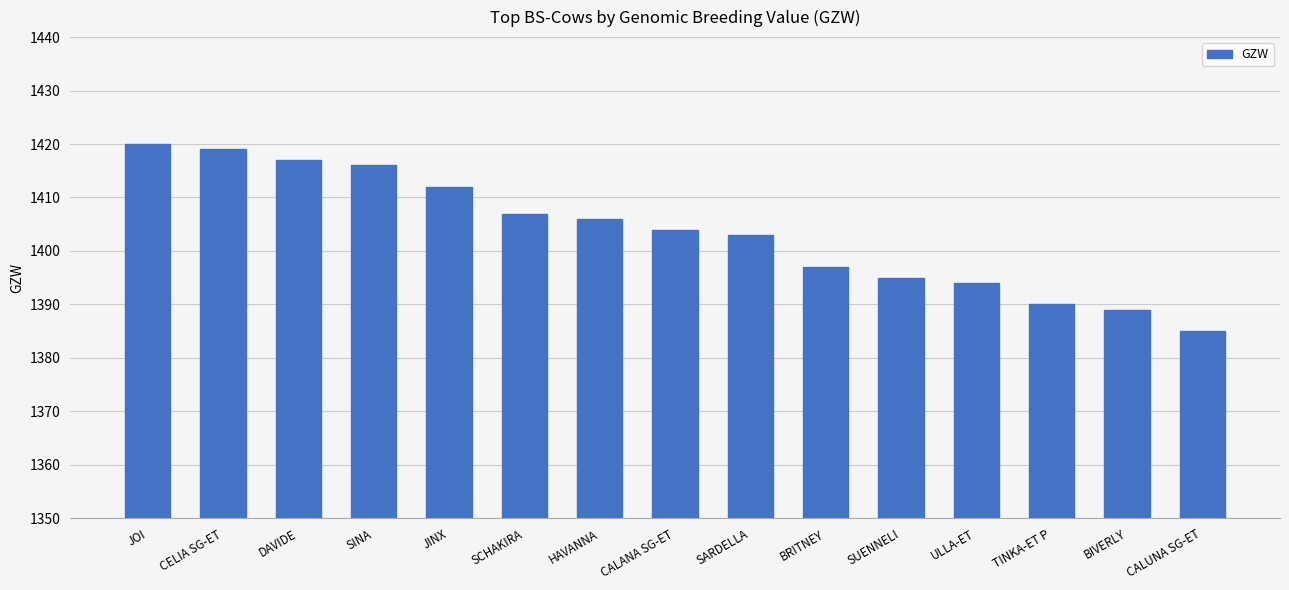

List the labels in order of value, smallest first.

CALUNA SG-ET, BIVERLY, TINKA-ET P, ULLA-ET, SUENNELI, BRITNEY, SARDELLA, CALANA SG-ET, HAVANNA, SCHAKIRA, JINX, SINA, DAVIDE, CELIA SG-ET, JOI